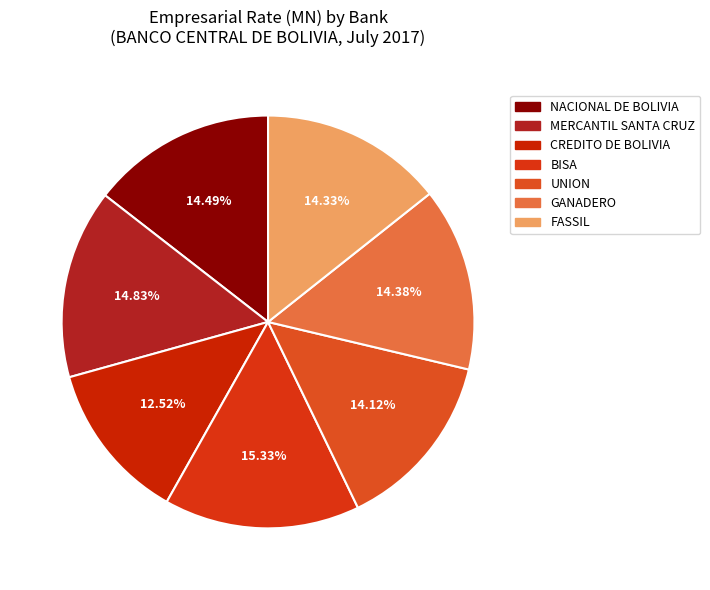

Count the number of slices in the pie.

7